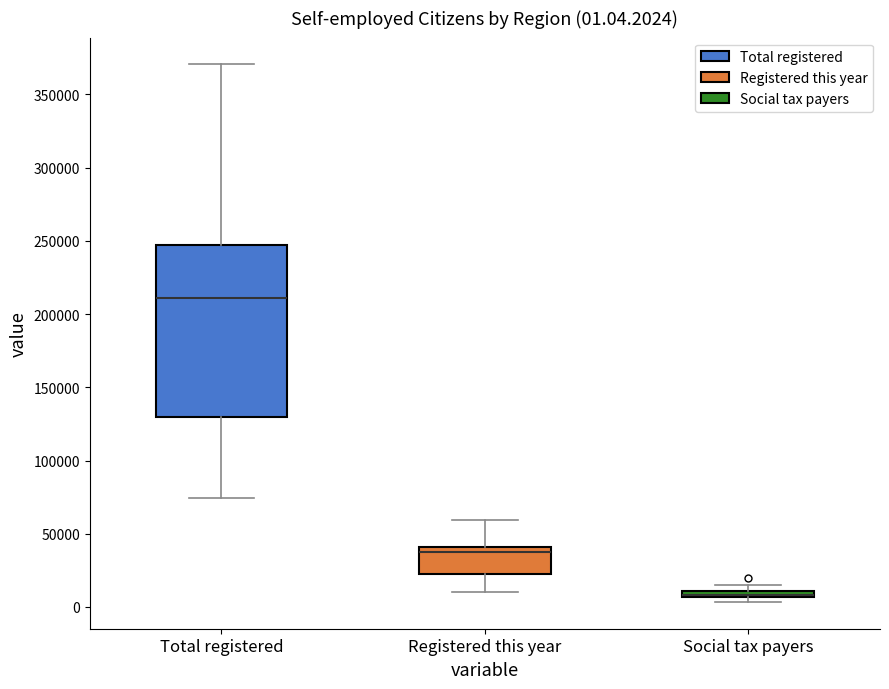

Which box is the tallest, from its lower edge to its upper edge?

Total registered